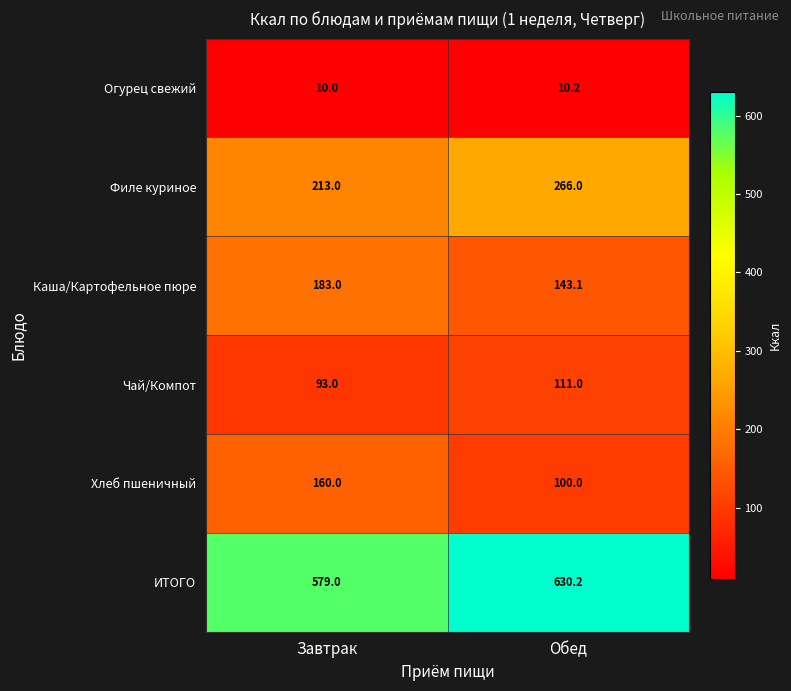

What is the greatest value displayed?

630.2